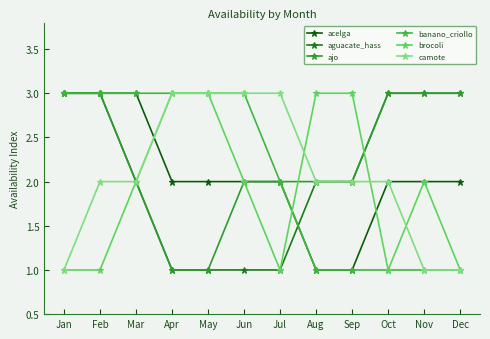

Rank the series at Aug from lowest to highest value.

acelga, banano_criollo, aguacate_hass, ajo, camote, brocoli